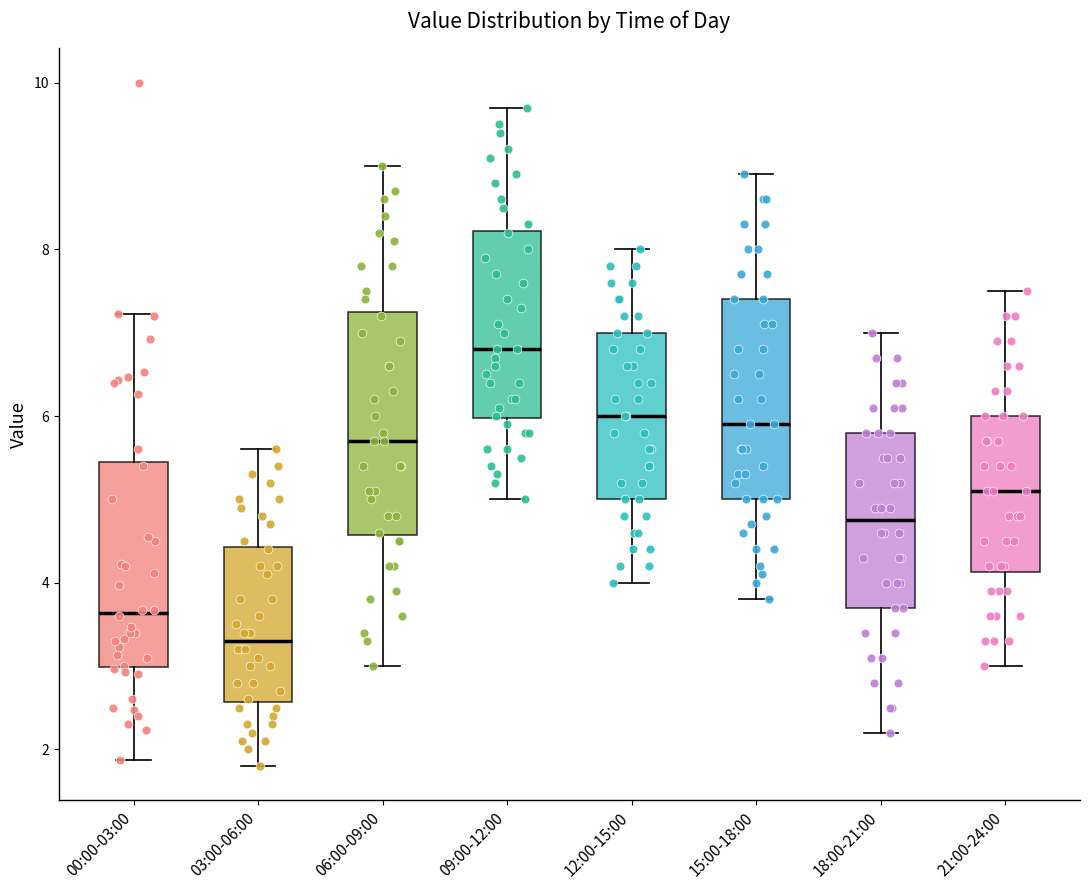

Which box has the highest median line?

09:00-12:00